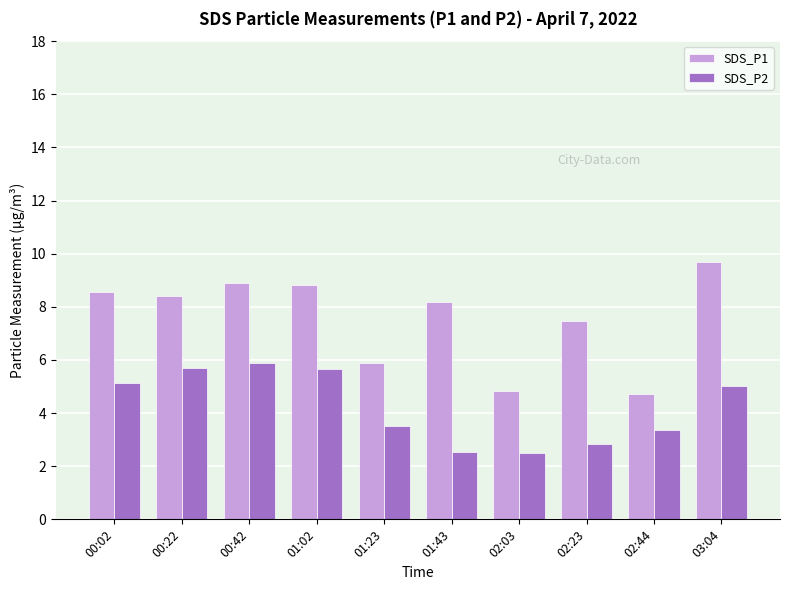

What is the value of the SDS_P2 bar at the 7th from the left?

2.5